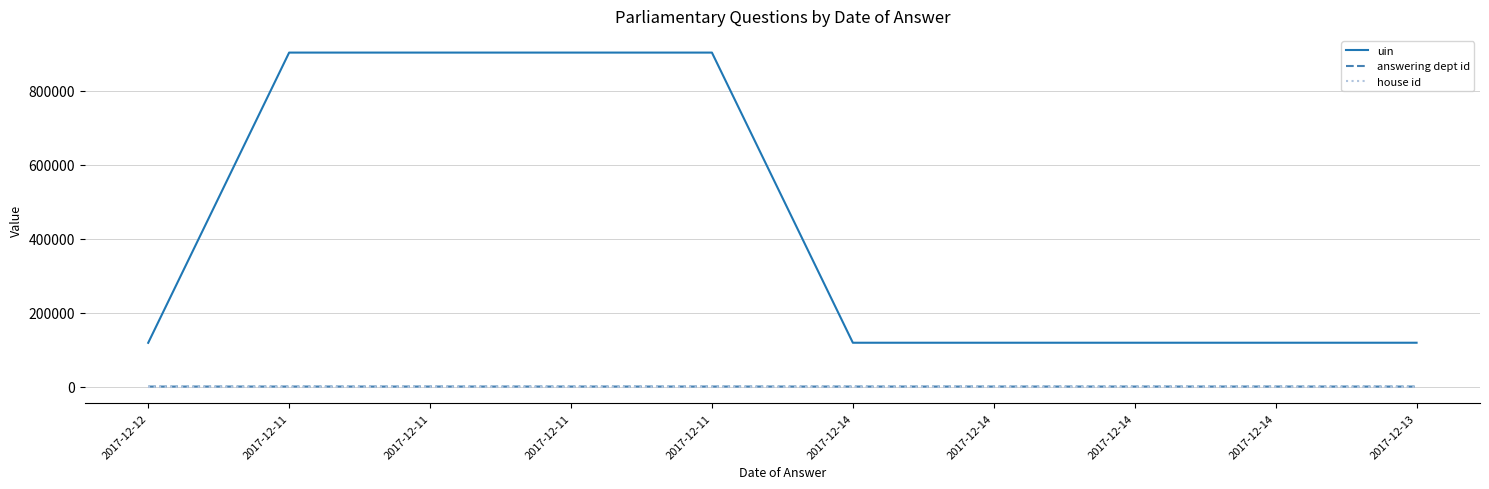

Count the number of categories in the chart.

10